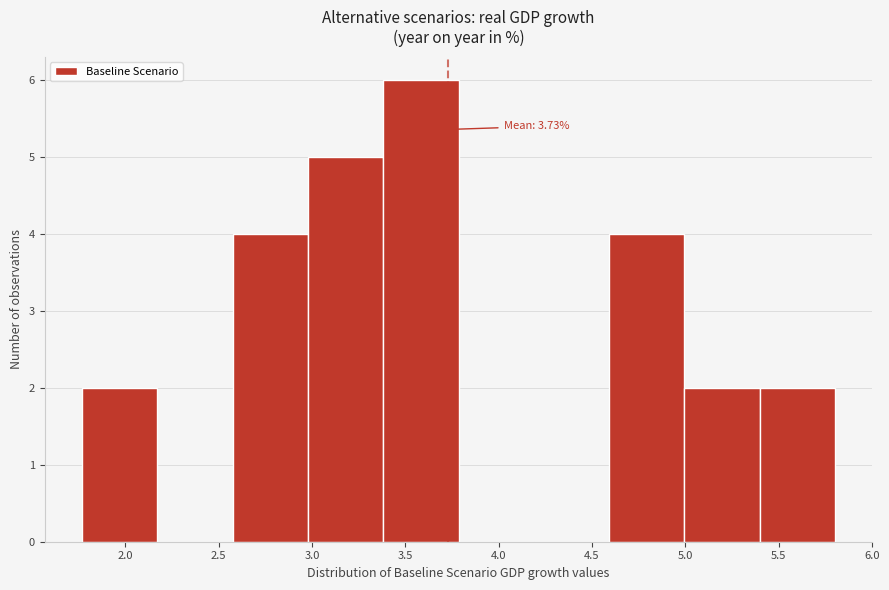

Over which range of the x-axis is the bar tallest?

3.40 to 3.80